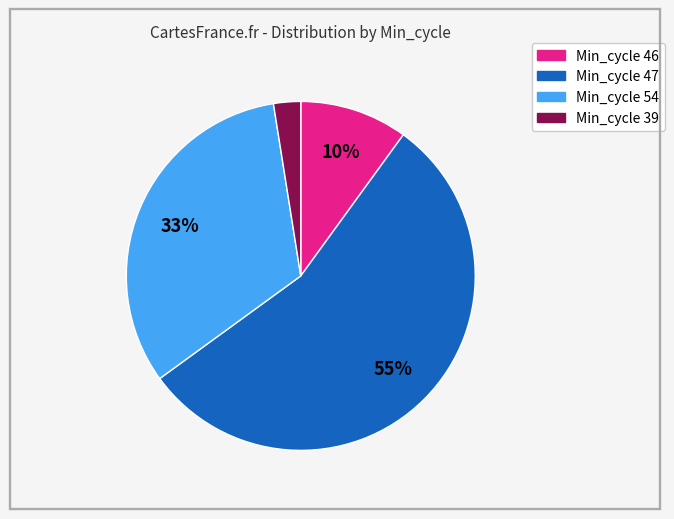

To the nearest percent, what is the average slice percentage?

25%